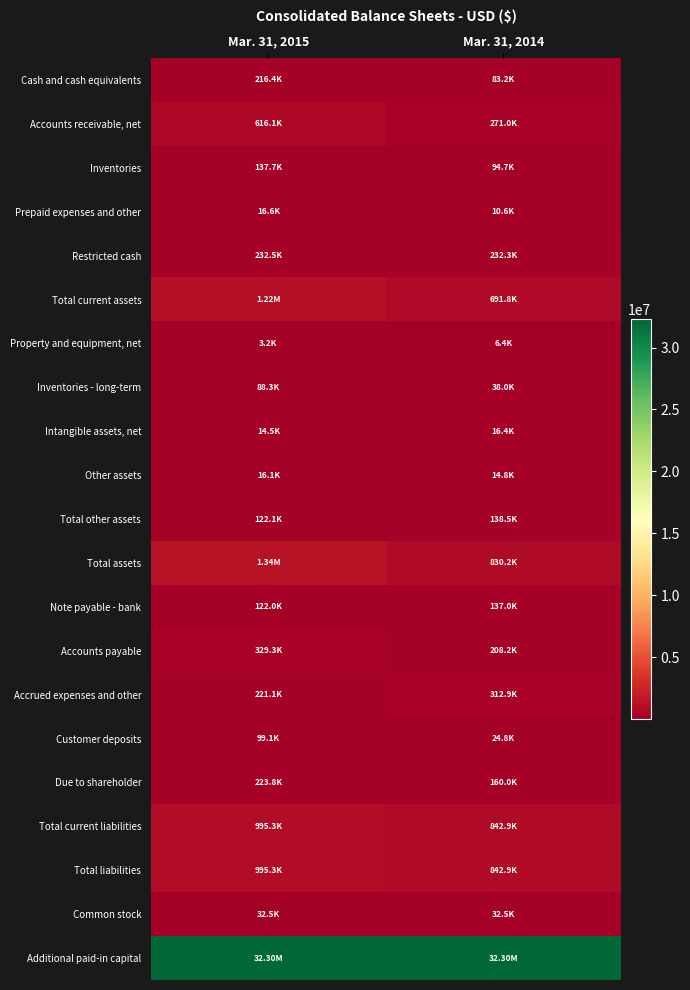

Reading right to left, transcribe all the data shown in this chart.

Cash and cash equivalents: Mar. 31, 2014=83156	Mar. 31, 2015=216395
Accounts receivable, net: Mar. 31, 2014=271038	Mar. 31, 2015=616070
Inventories: Mar. 31, 2014=94692	Mar. 31, 2015=137704
Prepaid expenses and other: Mar. 31, 2014=10623	Mar. 31, 2015=16595
Restricted cash: Mar. 31, 2014=232264	Mar. 31, 2015=232525
Total current assets: Mar. 31, 2014=691773	Mar. 31, 2015=1219289
Property and equipment, net: Mar. 31, 2014=6374	Mar. 31, 2015=3246
Inventories - long-term: Mar. 31, 2014=38046	Mar. 31, 2015=88257
Intangible assets, net: Mar. 31, 2014=16371	Mar. 31, 2015=14481
Other assets: Mar. 31, 2014=14764	Mar. 31, 2015=16144
Total other assets: Mar. 31, 2014=138455	Mar. 31, 2015=122128
Total assets: Mar. 31, 2014=830228	Mar. 31, 2015=1341417
Note payable - bank: Mar. 31, 2014=136990	Mar. 31, 2015=121966
Accounts payable: Mar. 31, 2014=208248	Mar. 31, 2015=329291
Accrued expenses and other: Mar. 31, 2014=312901	Mar. 31, 2015=221106
Customer deposits: Mar. 31, 2014=24770	Mar. 31, 2015=99102
Due to shareholder: Mar. 31, 2014=160006	Mar. 31, 2015=223849
Total current liabilities: Mar. 31, 2014=842915	Mar. 31, 2015=995314
Total liabilities: Mar. 31, 2014=842915	Mar. 31, 2015=995314
Common stock: Mar. 31, 2014=32470	Mar. 31, 2015=32470
Additional paid-in capital: Mar. 31, 2014=32298094	Mar. 31, 2015=32298094